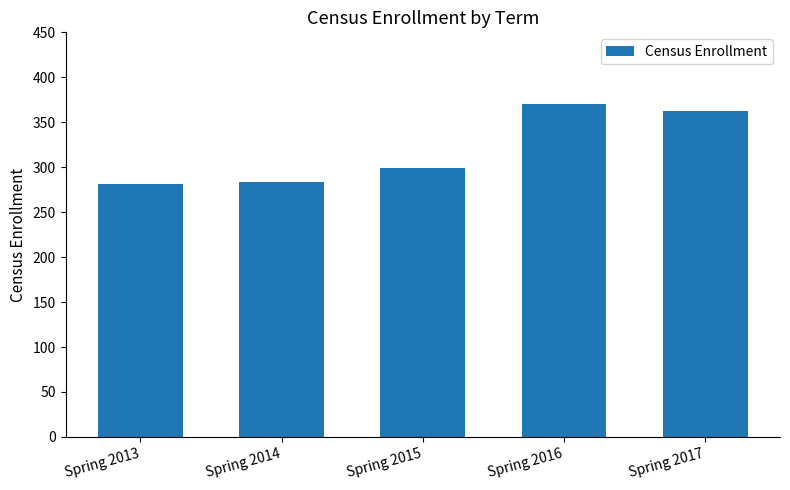

The chart shows a value of 283 at Spring 2014. True or false?

True